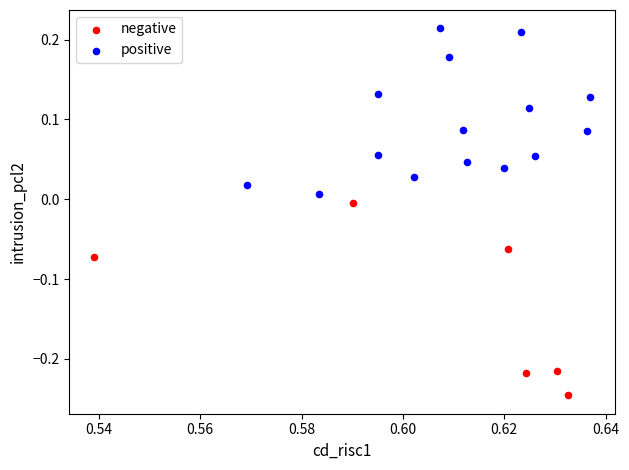

Which series reaches the maximum Y coordinate?

positive